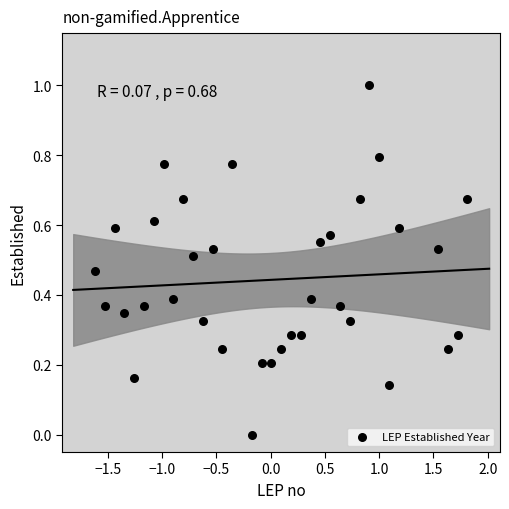

What is the range of X values (max minus min)?

3.4